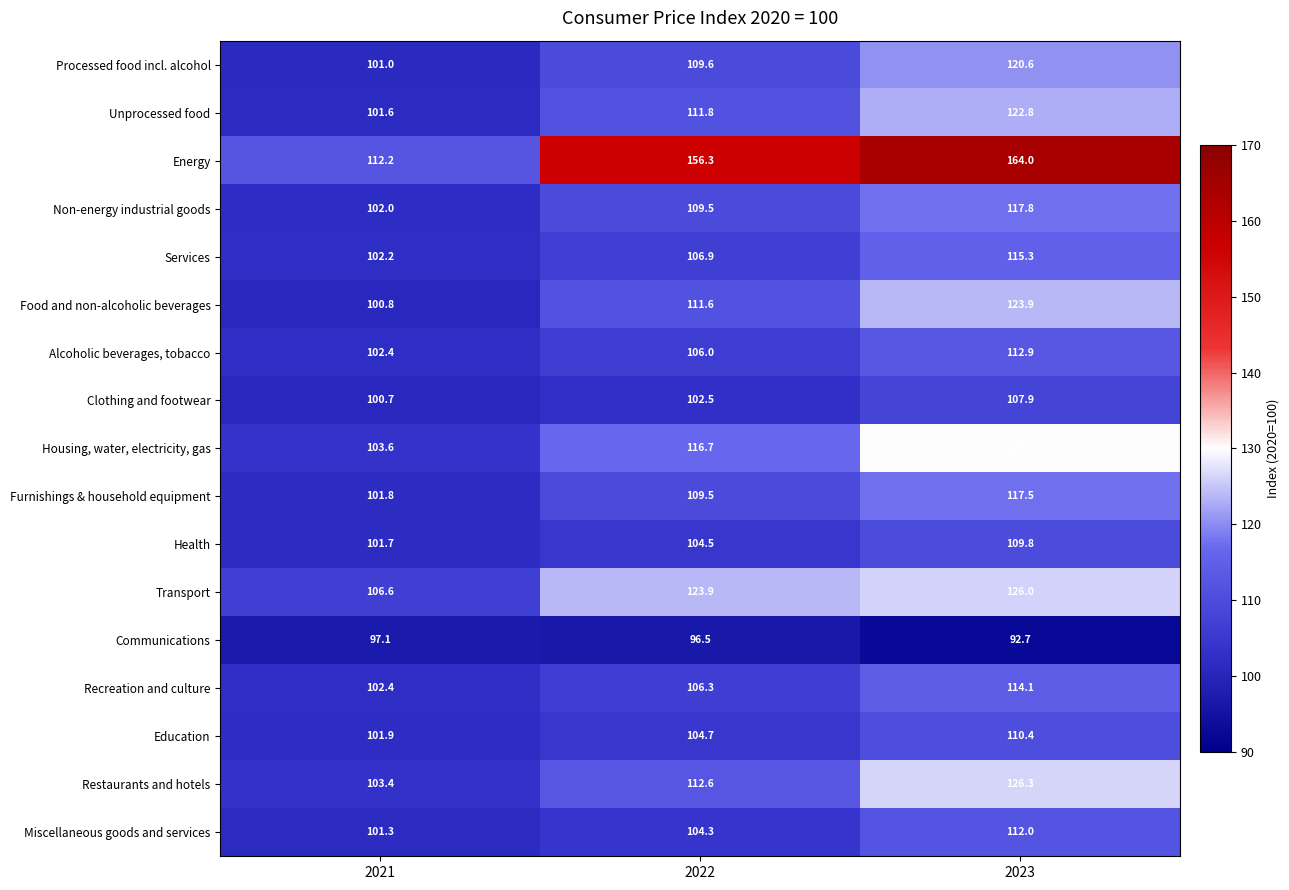

The value of Restaurants and hotels at 2023 is 61.5. True or false?

False